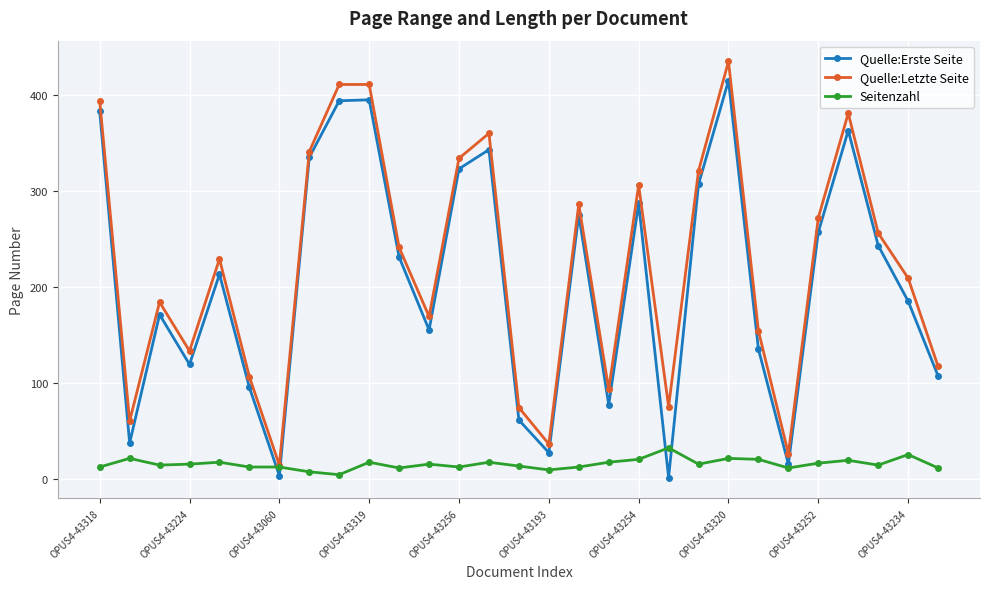

List the series in order of their peak value, lowest first.

Seitenzahl, Quelle:Erste Seite, Quelle:Letzte Seite